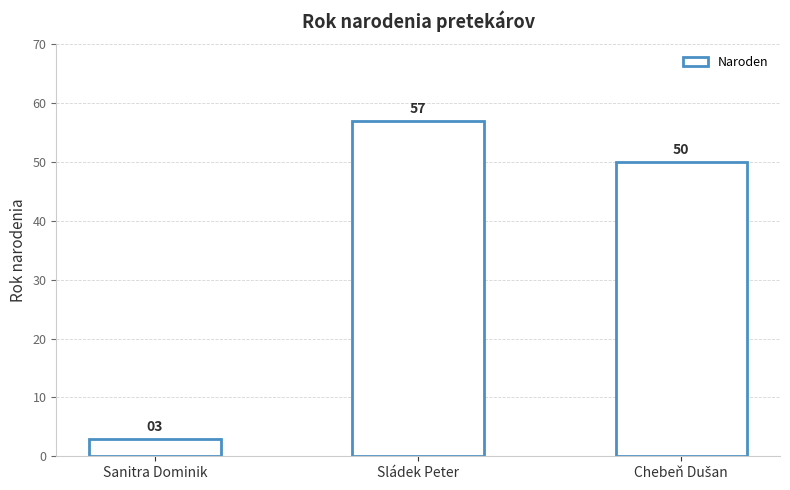

What is the label of the 1st bar from the left?

Sanitra Dominik